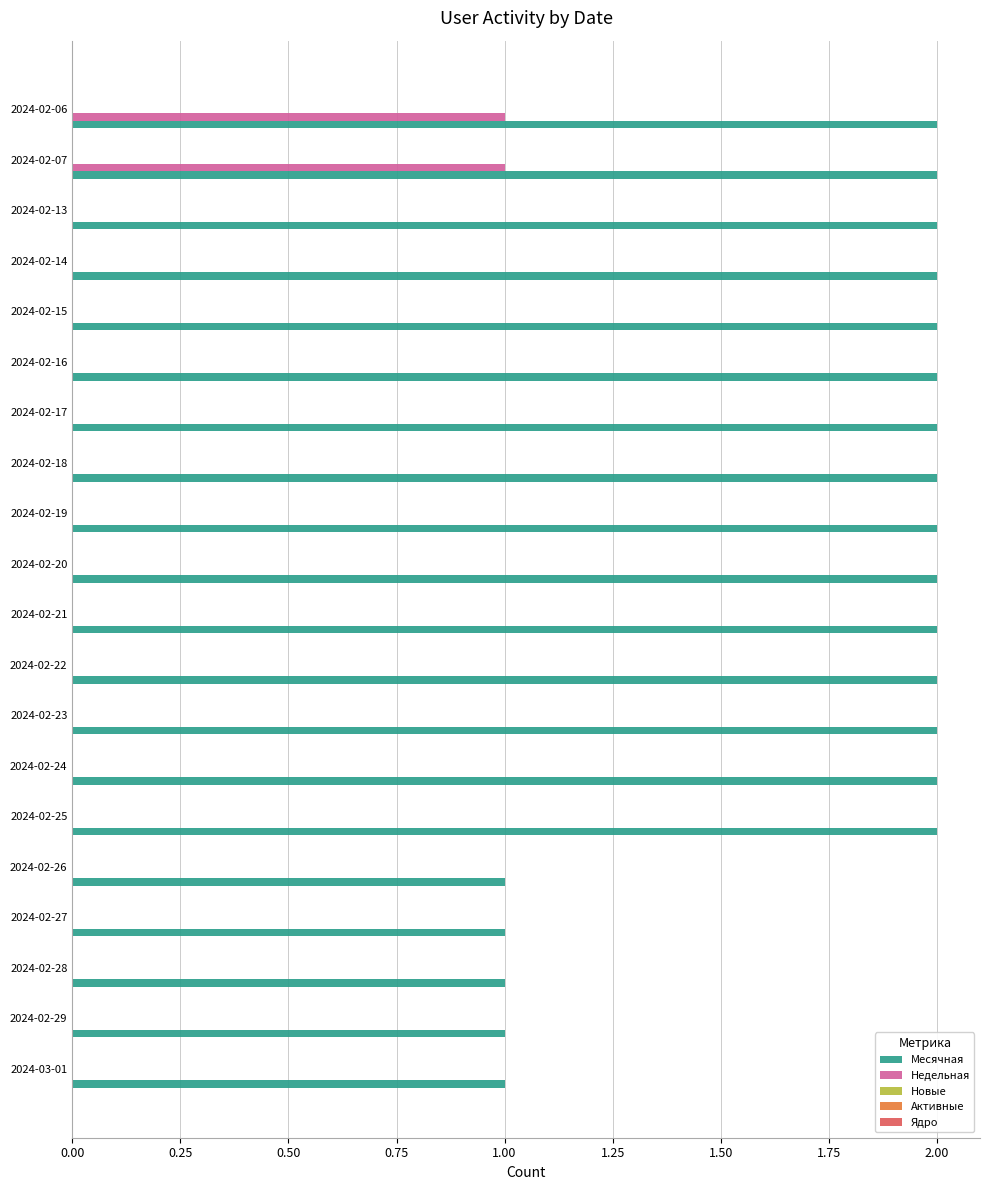

Is it true that Месячная equals 1 at 2024-02-27?

True